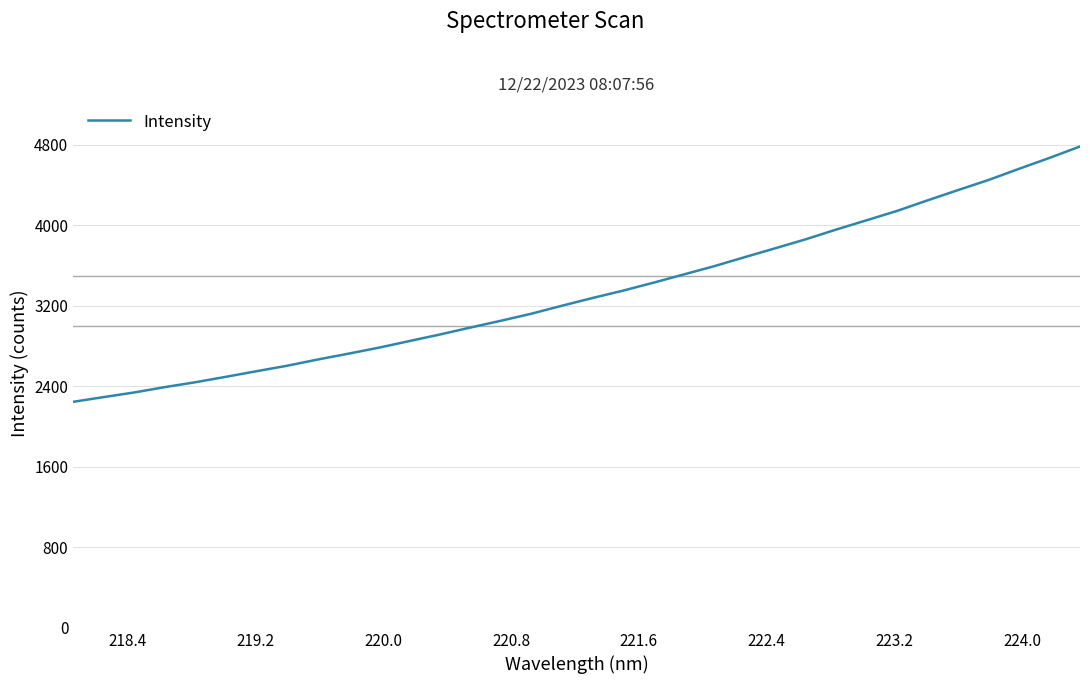

What is the greatest value displayed?

4782.5